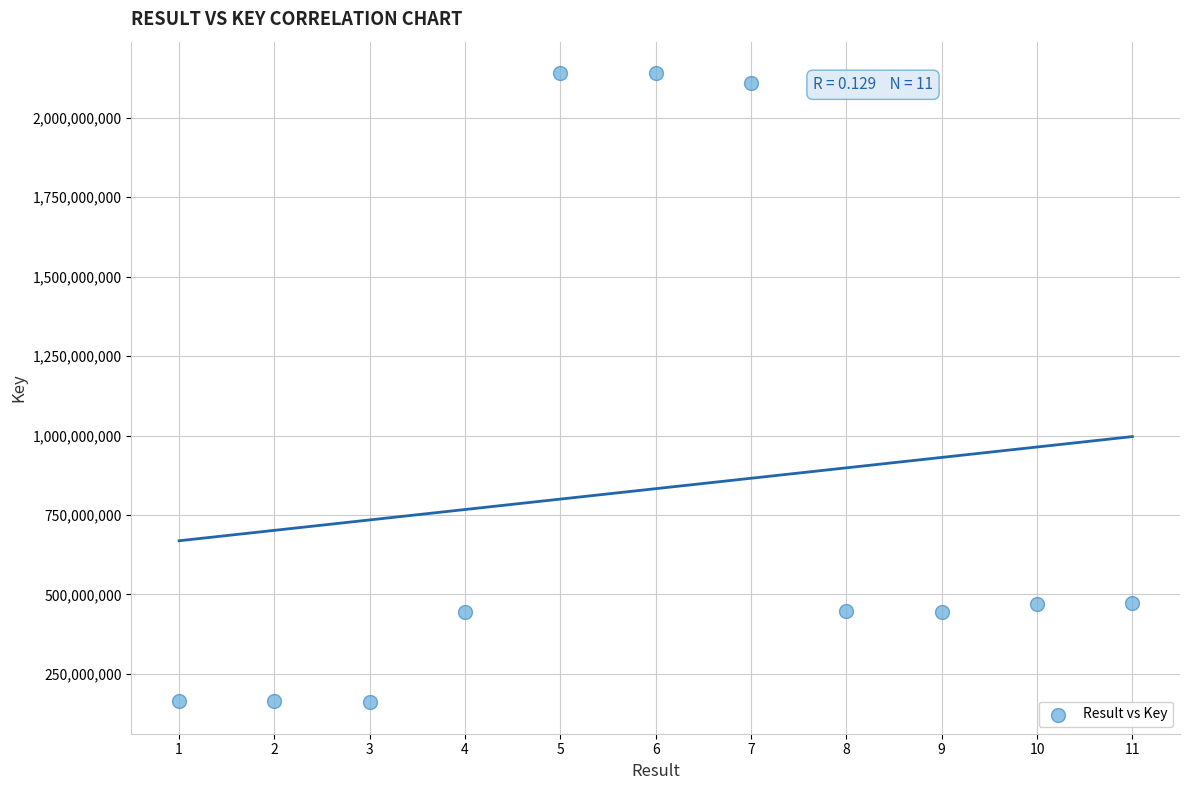

What is the range of X values (max minus min)?

10